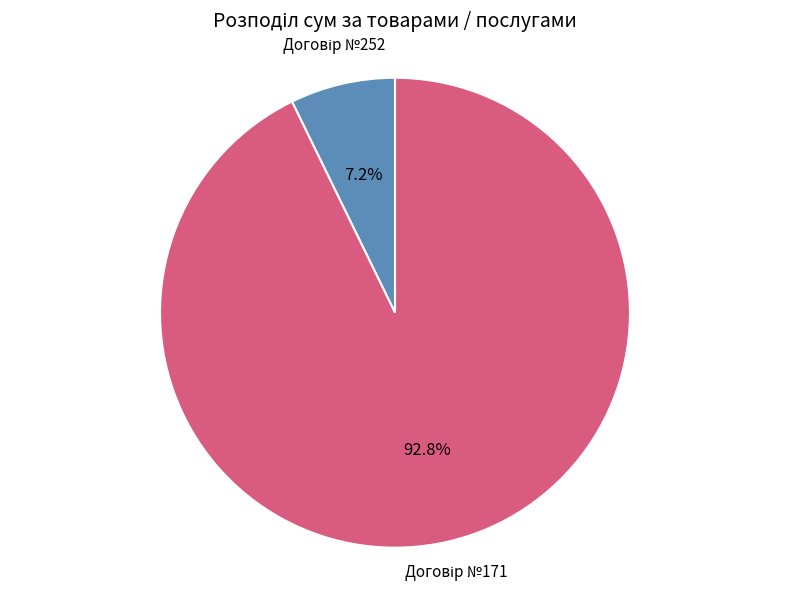

Is there any slice that represents more than half of the pie?

Yes